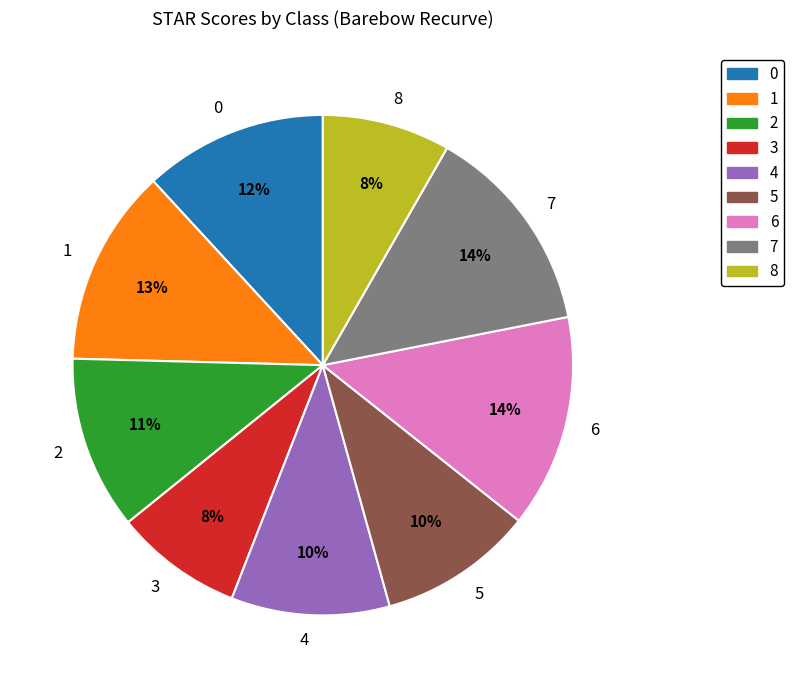

To the nearest percent, what portion does 8 represent?

8%